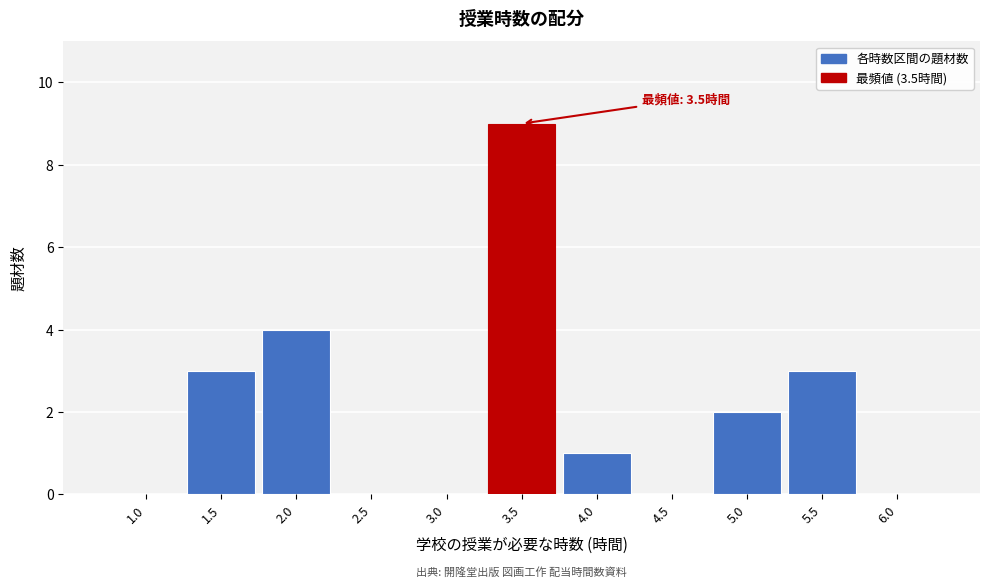

Reading left to right, list all the values displayed in this chart.

1.0=0	1.5=3	2.0=4	2.5=0	3.0=0	3.5=9	4.0=1	4.5=0	5.0=2	5.5=3	6.0=0